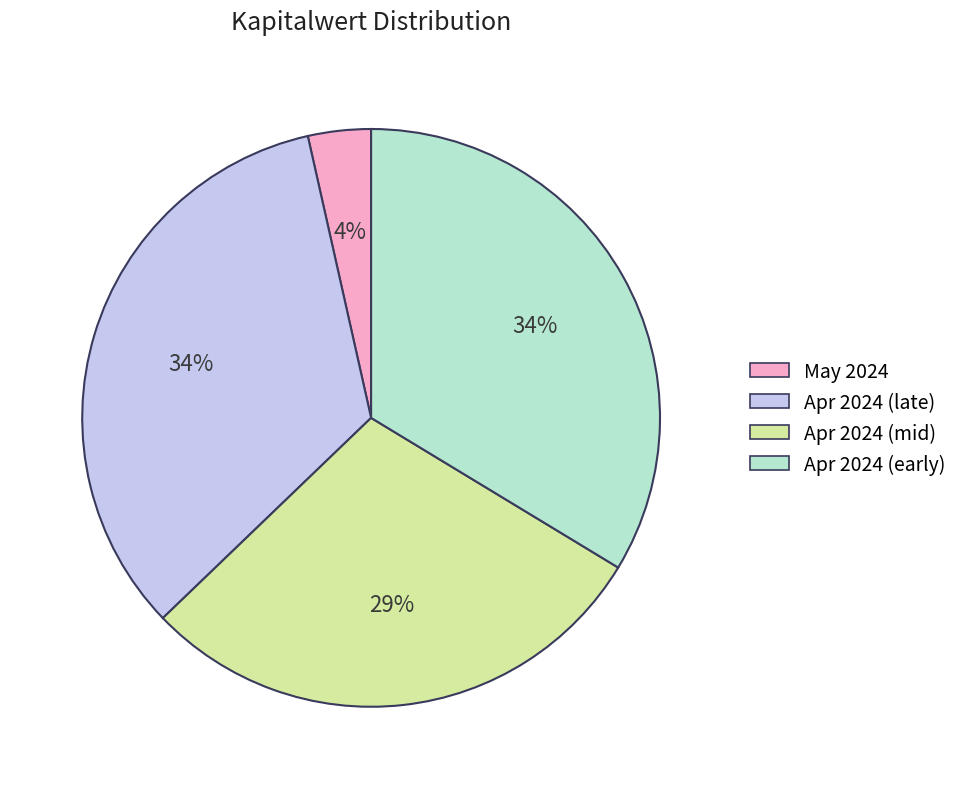

Do Apr 2024 (mid) and May 2024 together represent more than half of the pie?

No